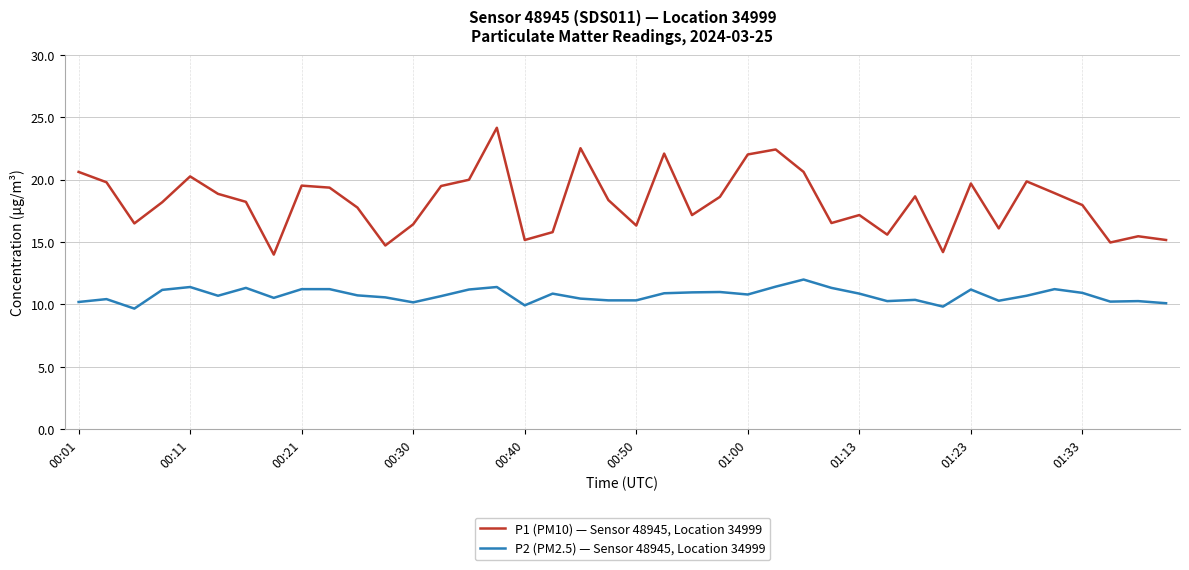

True or false: P1 (PM10) — Sensor 48945, Location 34999 and P2 (PM2.5) — Sensor 48945, Location 34999 intersect in this chart.

False